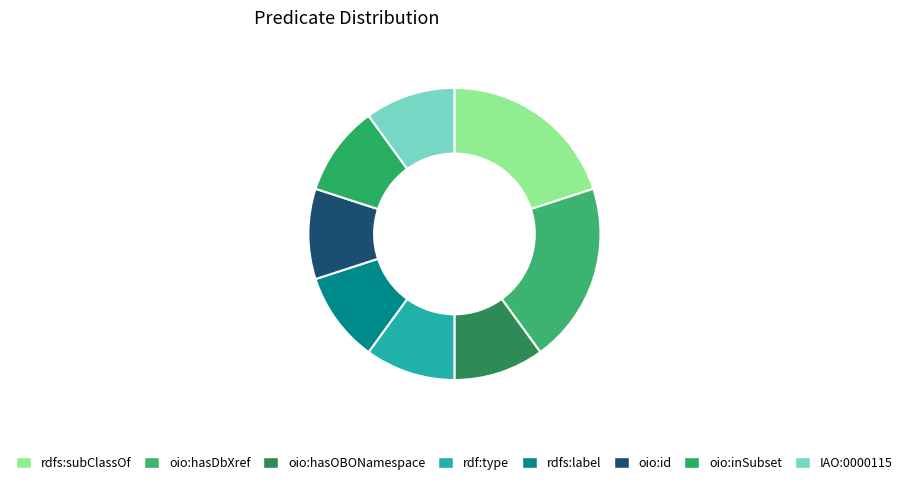

Is the sum of rdf:type and IAO:0000115 greater than half?

No